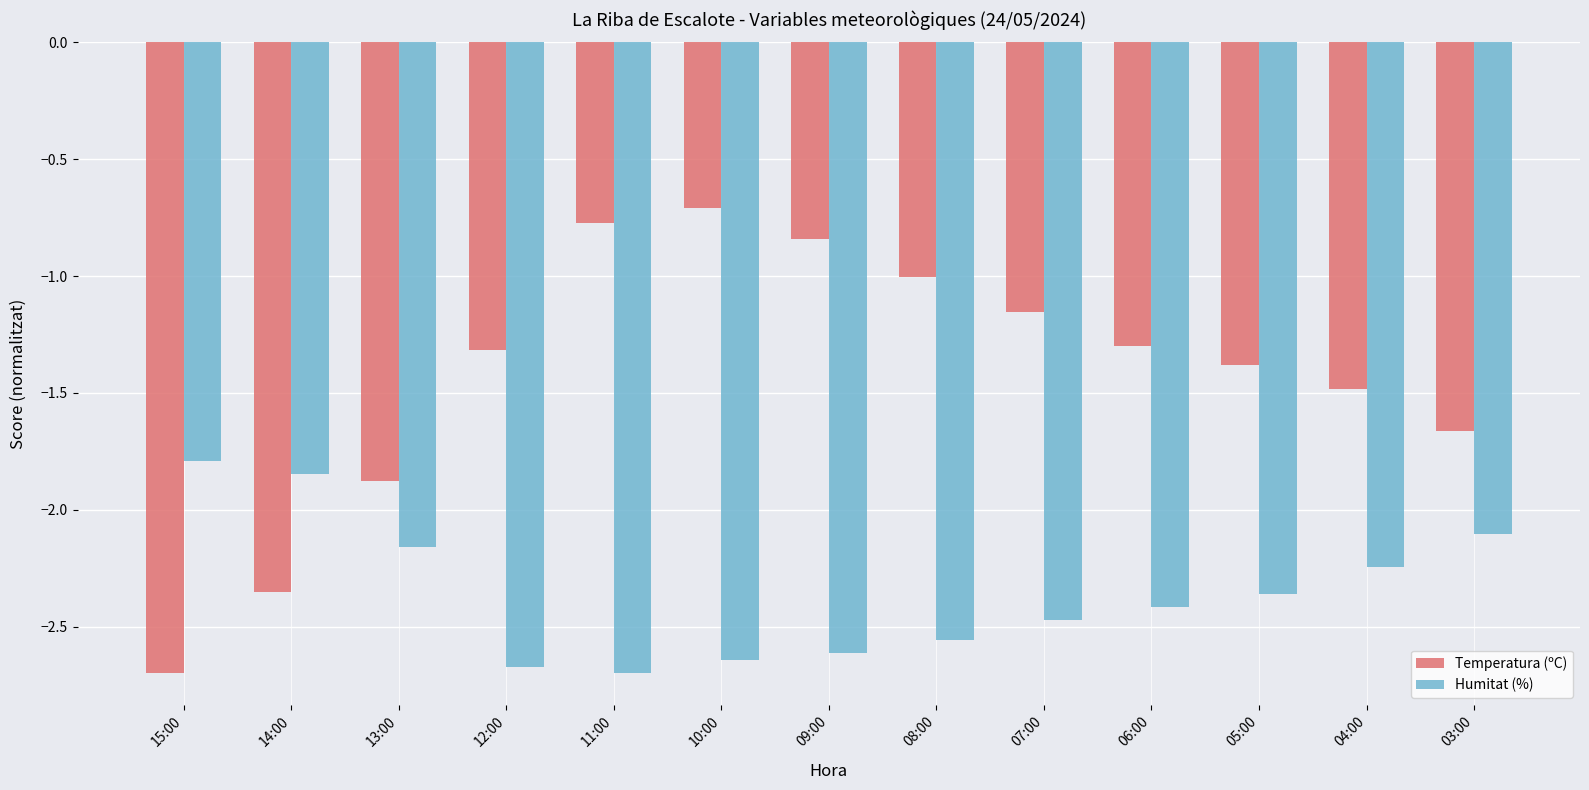

What is the sum of the Humitat (%) values at 05:00 and 15:00?

-4.1